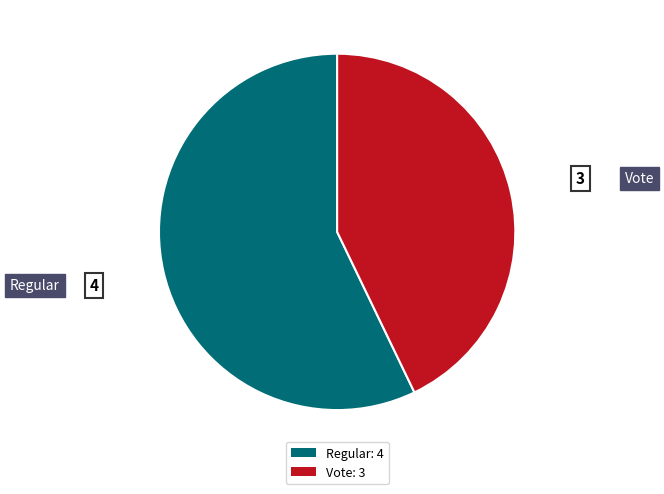

Do Vote and Regular together represent more than half of the pie?

Yes